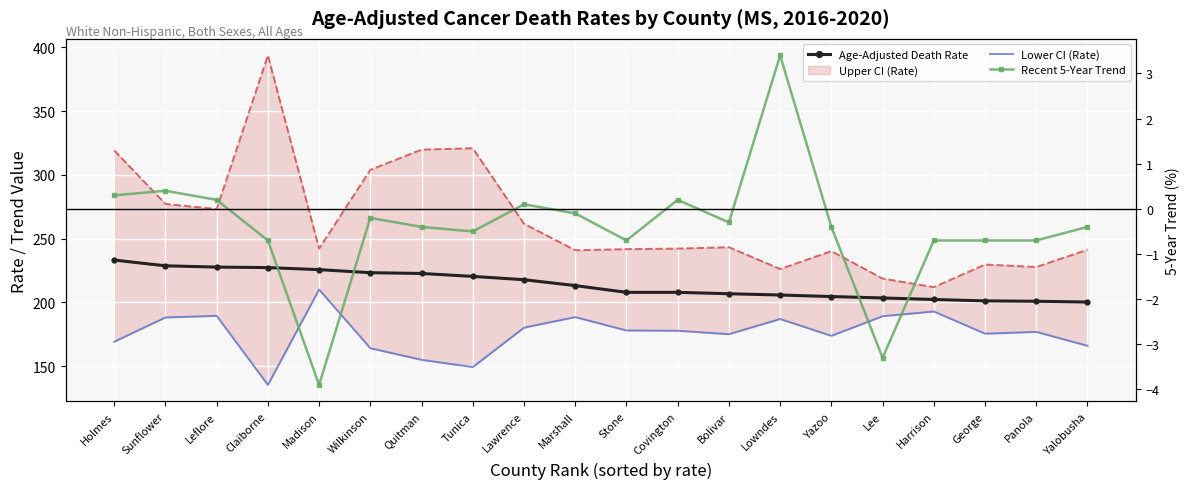

The Lower CI (Rate) series shows 180.2 at Lawrence. True or false?

True